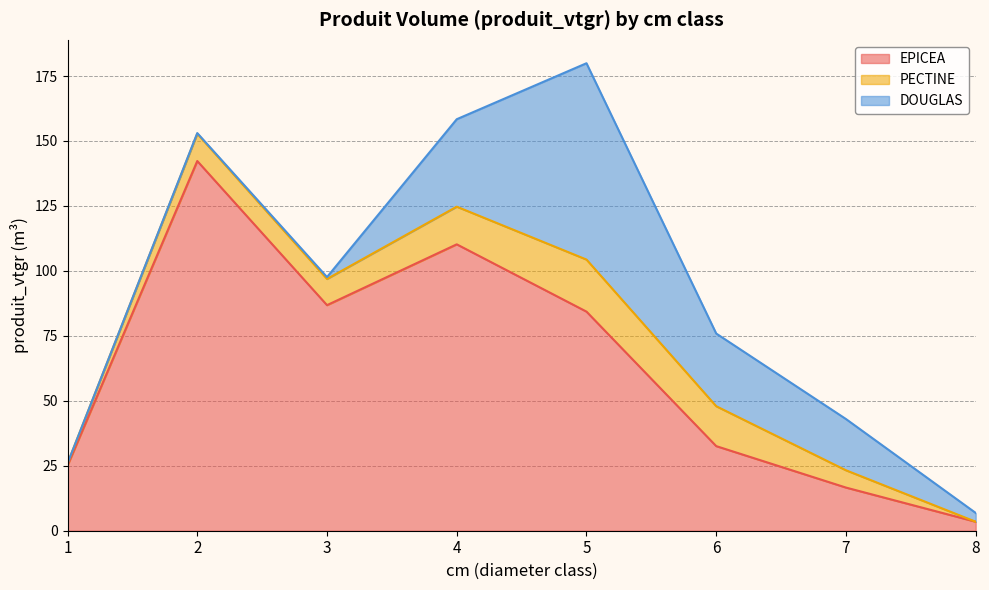

How many categories are shown in the chart?

8